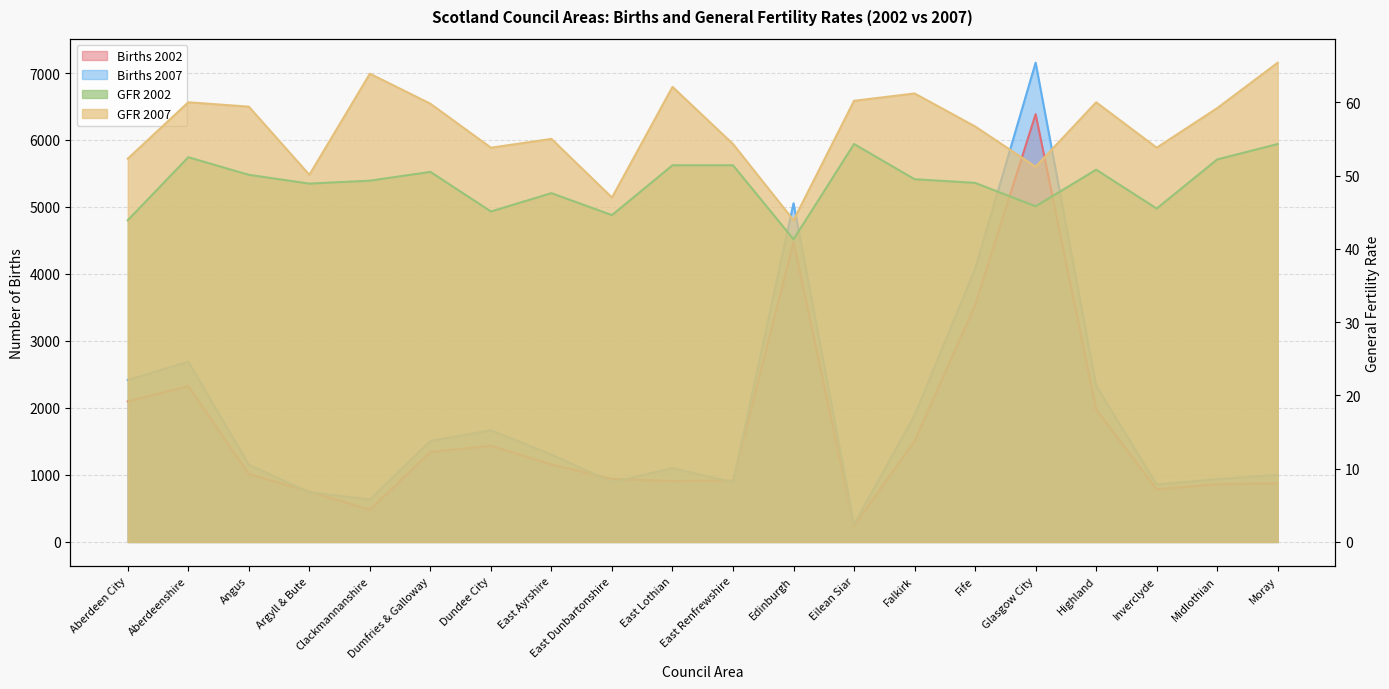

Which has a higher value, Fife or Dumfries & Galloway?

Fife